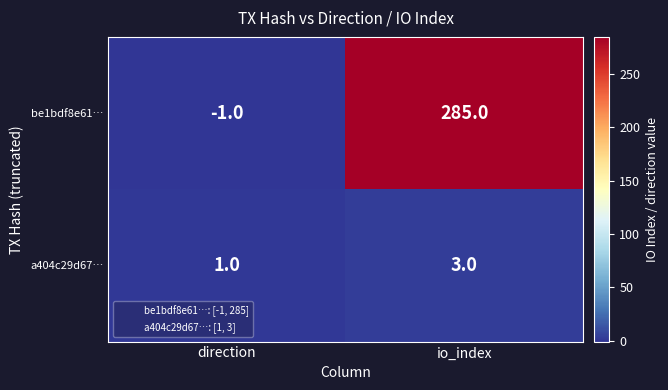

What is the average value of the be1bdf8e61… series?

142